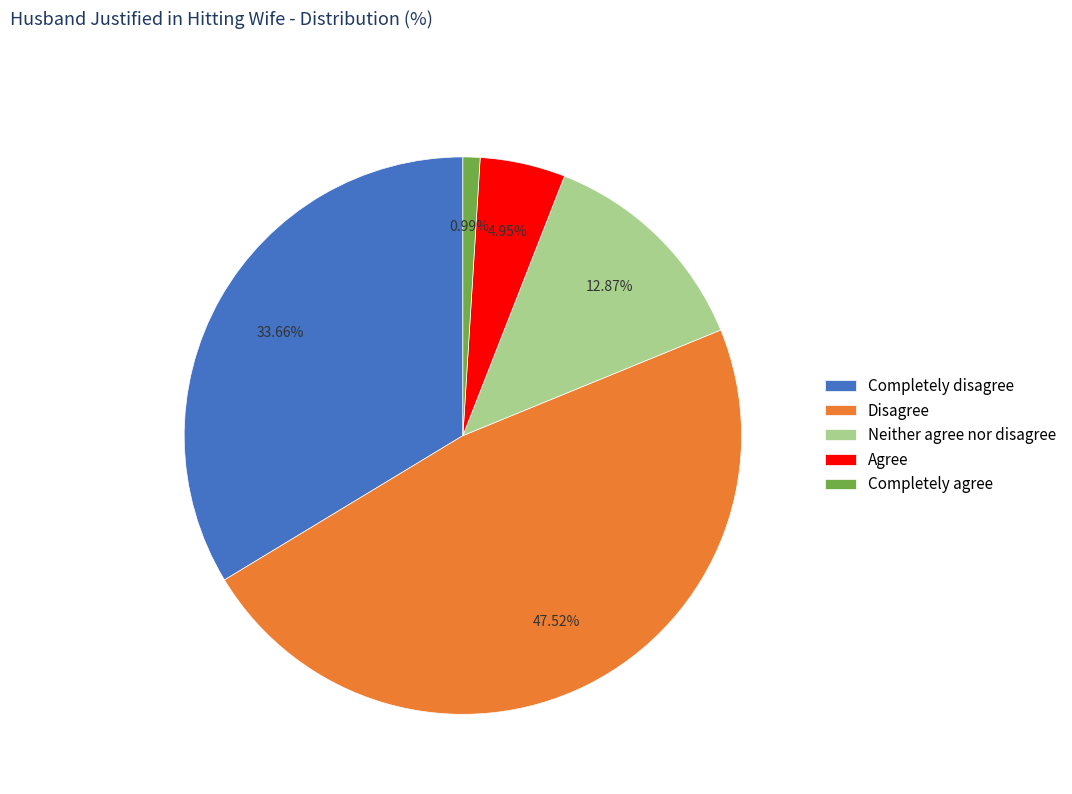

Count the number of slices in the pie.

5